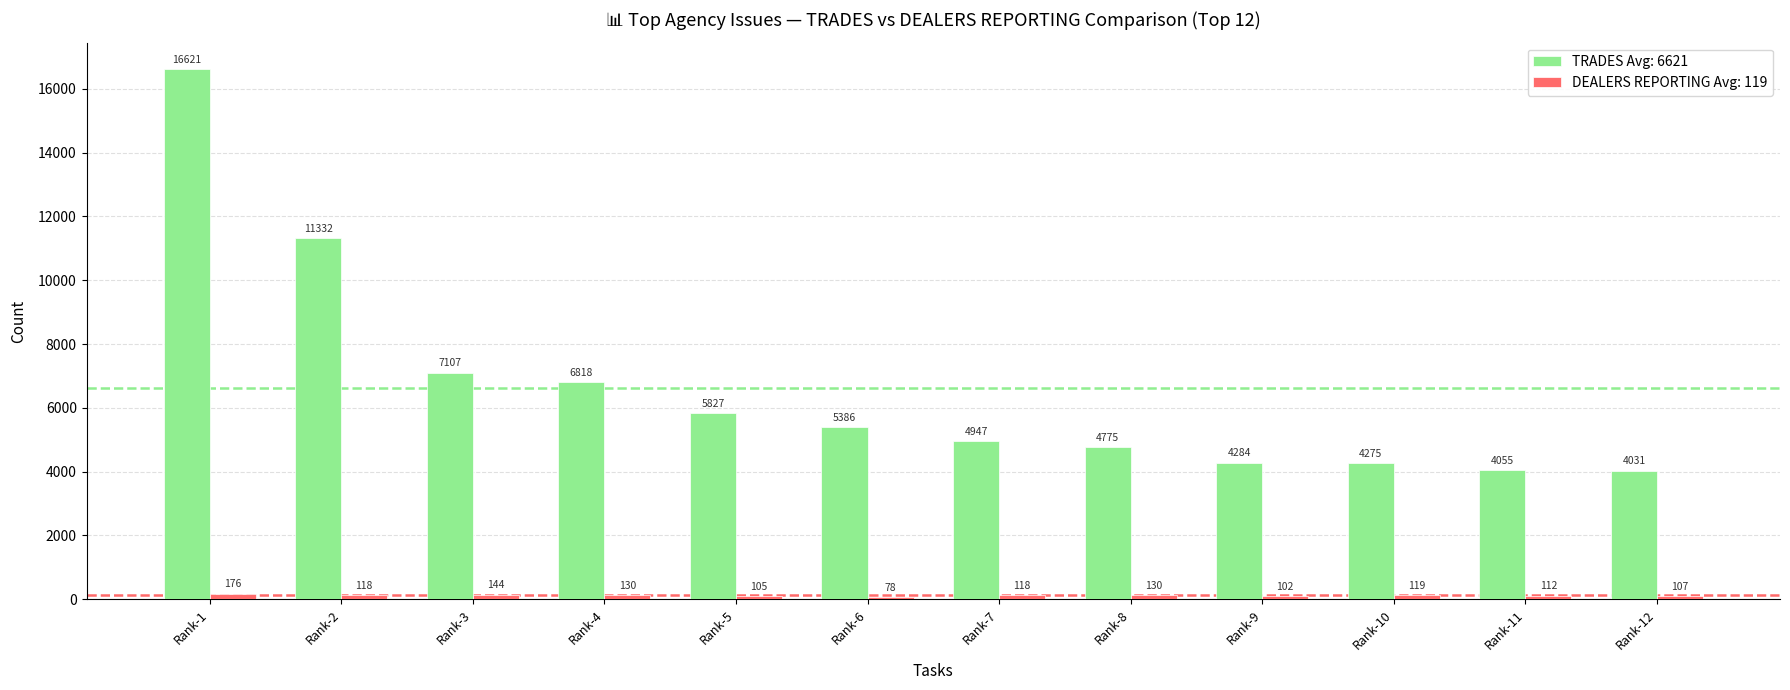

Reading right to left, transcribe all the data shown in this chart.

TRADES Avg: 6621: Rank-12=4031	Rank-11=4055	Rank-10=4275	Rank-9=4284	Rank-8=4775	Rank-7=4947	Rank-6=5386	Rank-5=5827	Rank-4=6818	Rank-3=7107	Rank-2=11332	Rank-1=16621
DEALERS REPORTING Avg: 119: Rank-12=107	Rank-11=112	Rank-10=119	Rank-9=102	Rank-8=130	Rank-7=118	Rank-6=78	Rank-5=105	Rank-4=130	Rank-3=144	Rank-2=118	Rank-1=176